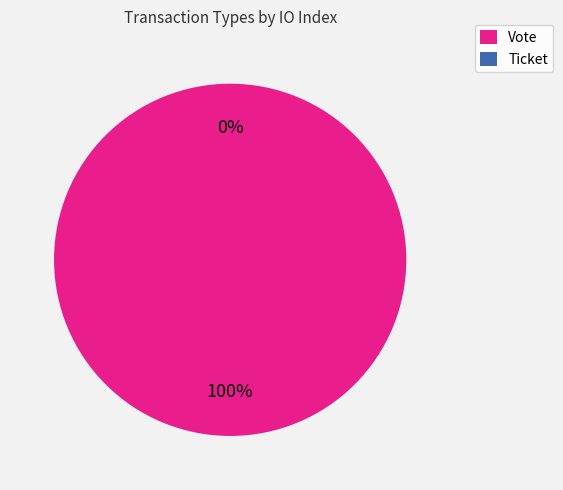

True or false: Vote accounts for 99% of the total.

False